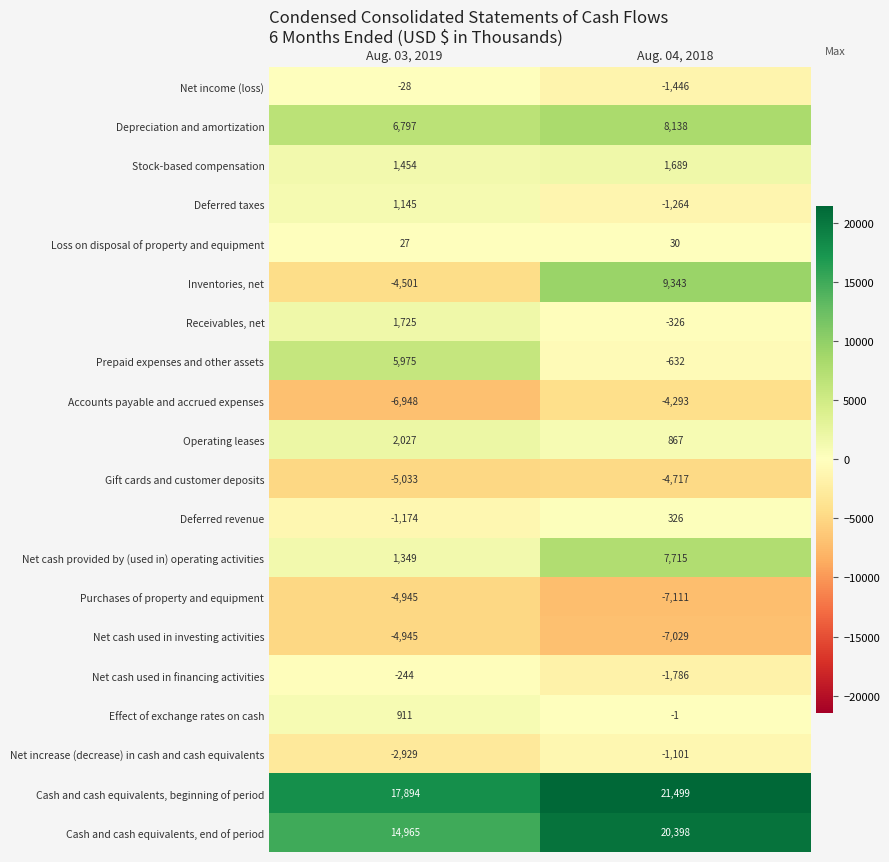

Between Aug. 03, 2019 and Aug. 04, 2018, which series saw the biggest shift?

Inventories, net